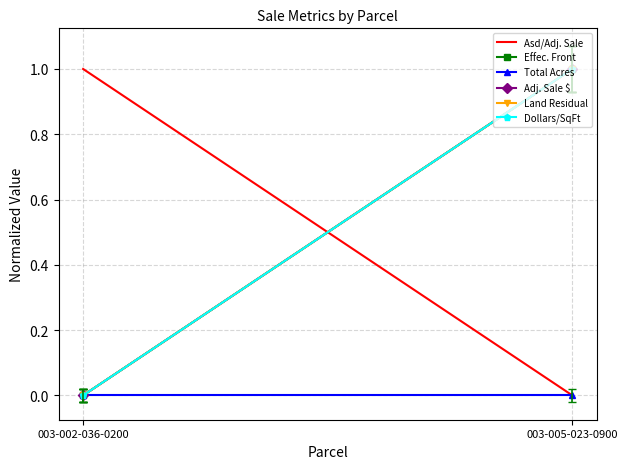

Is it true that Land Residual equals 1 at 003-005-023-0900?

False